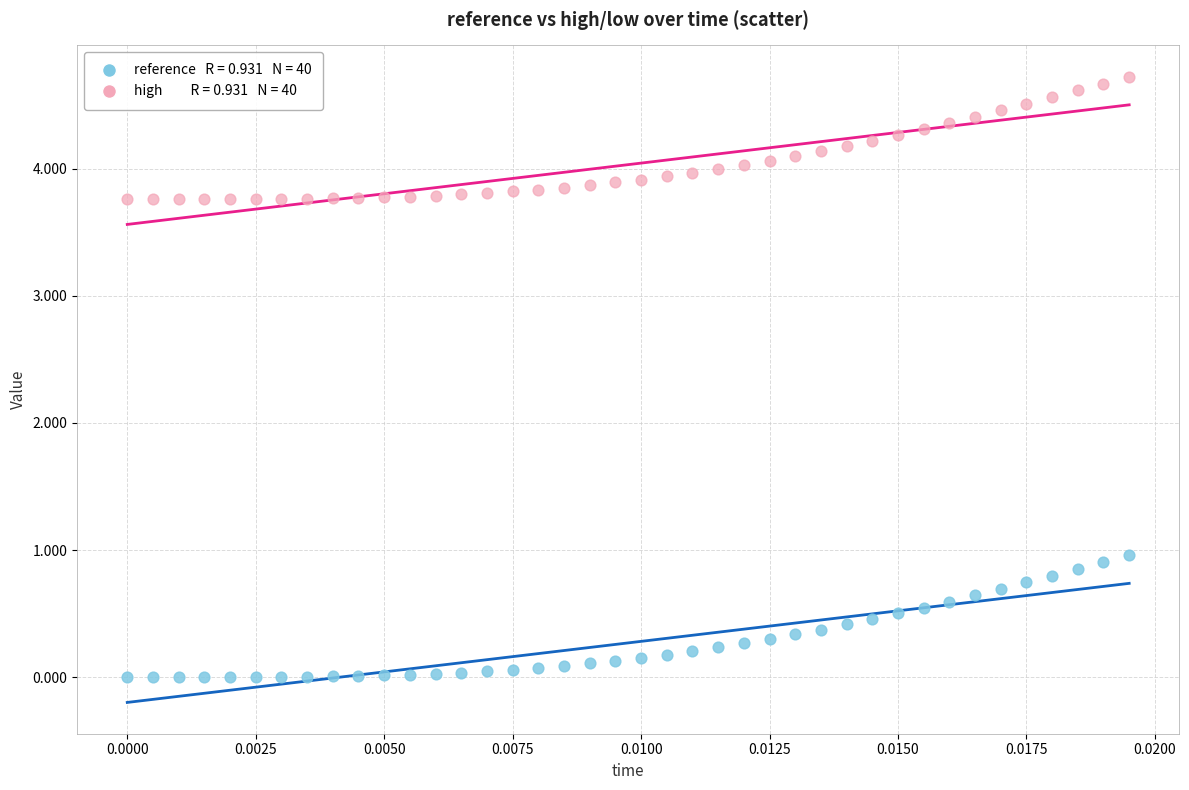

Across all data points, what is the range of Y values (max minus min)?

4.7